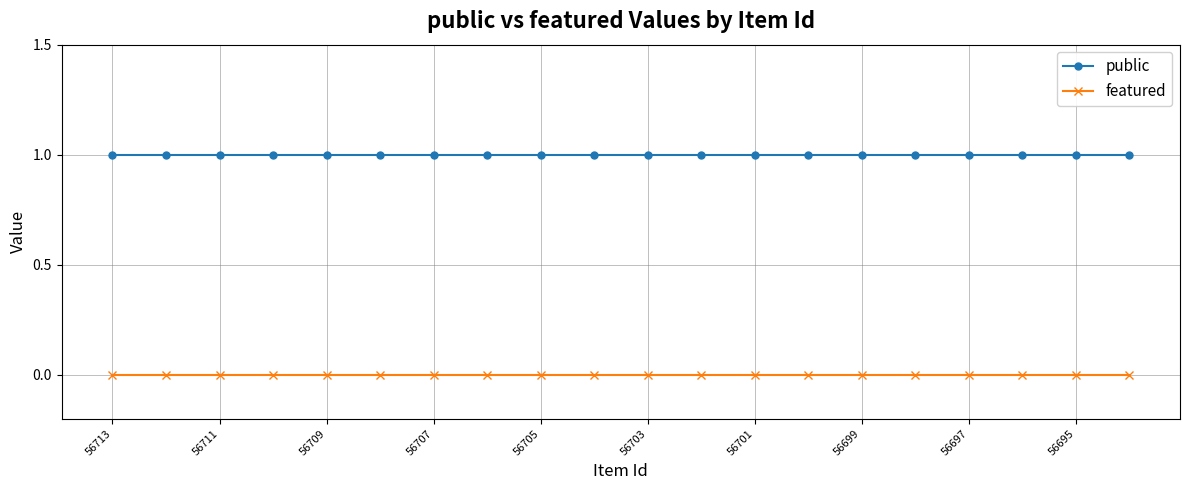

Rank the series by their maximum value, from highest to lowest.

public, featured